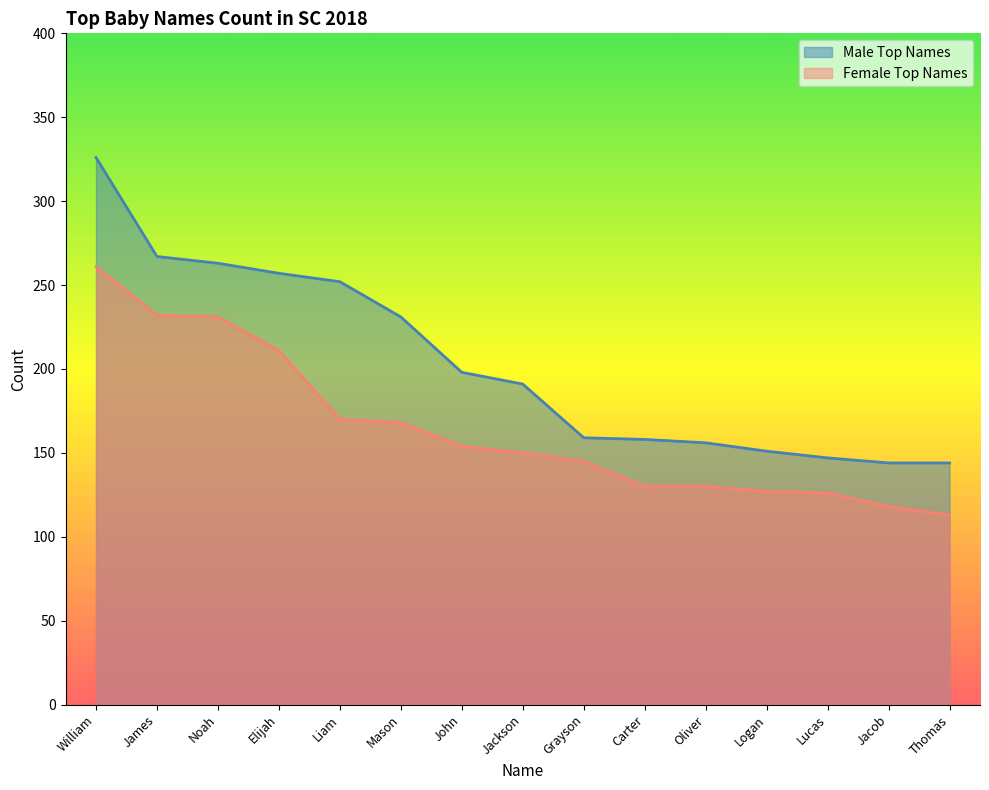

What is the approximate value of Female Top Names at William, to the nearest 5?

260